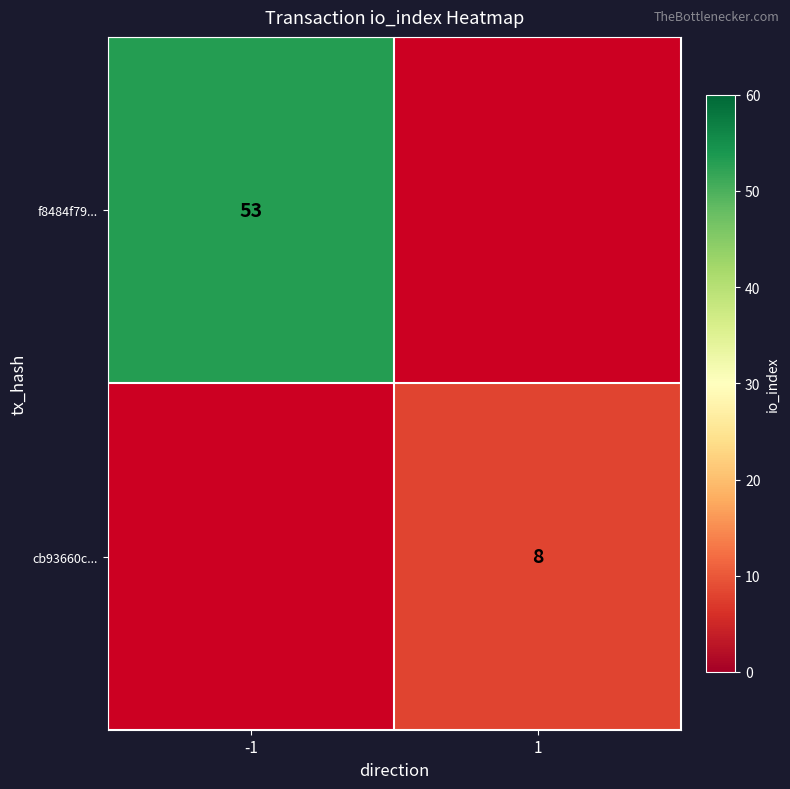

Reading right to left, extract all data points from this chart.

f8484f797679a34b60a2417f04dc2af0de35466: io_index=53	direction=-1
cb93660cf10e50f24648bdcc3d8ff87697dd9f3: io_index=8	direction=1